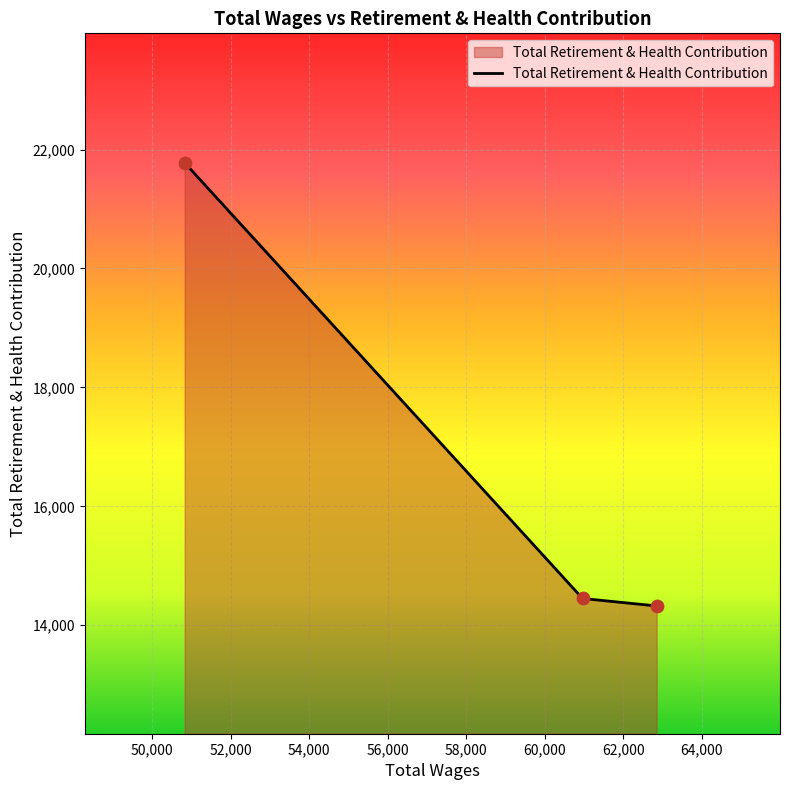

What is the sum of all values?

50551